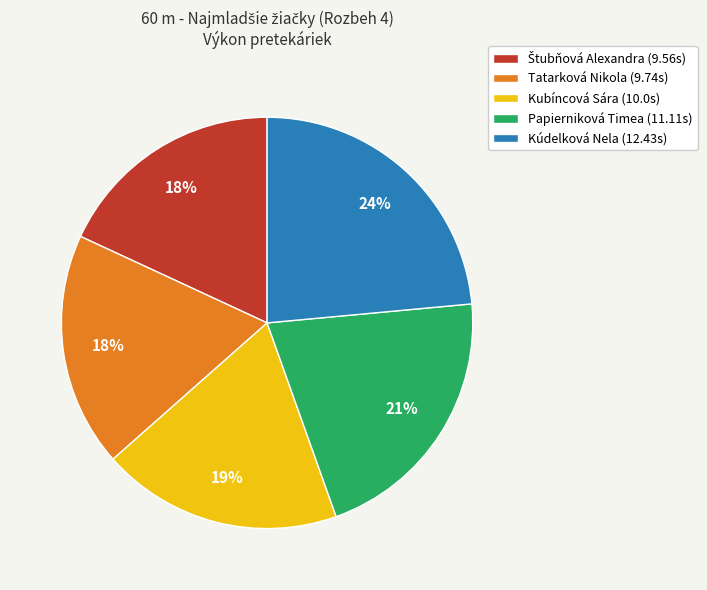

What is the largest slice in the pie chart?

Kúdelková Nela